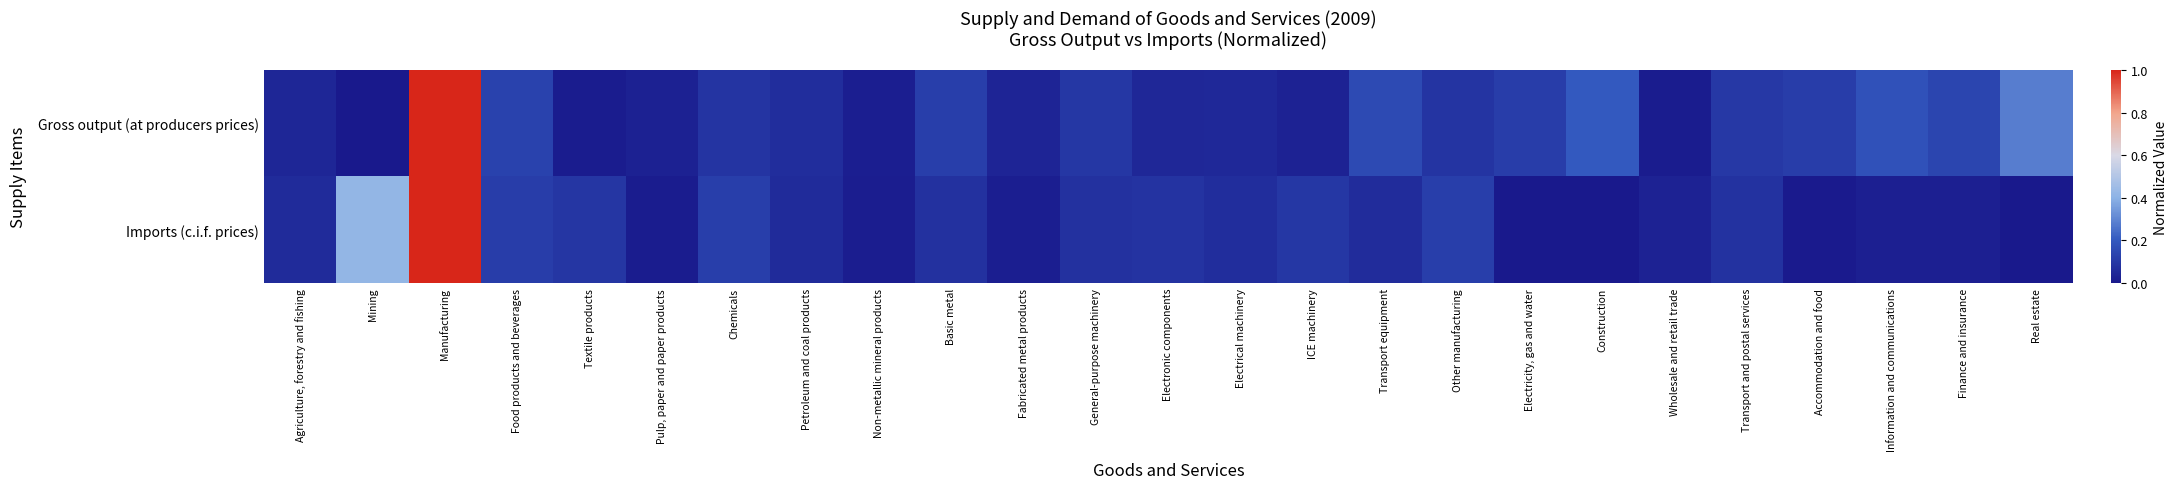

What is the total value across all series at Electricity, gas and water?

0.1